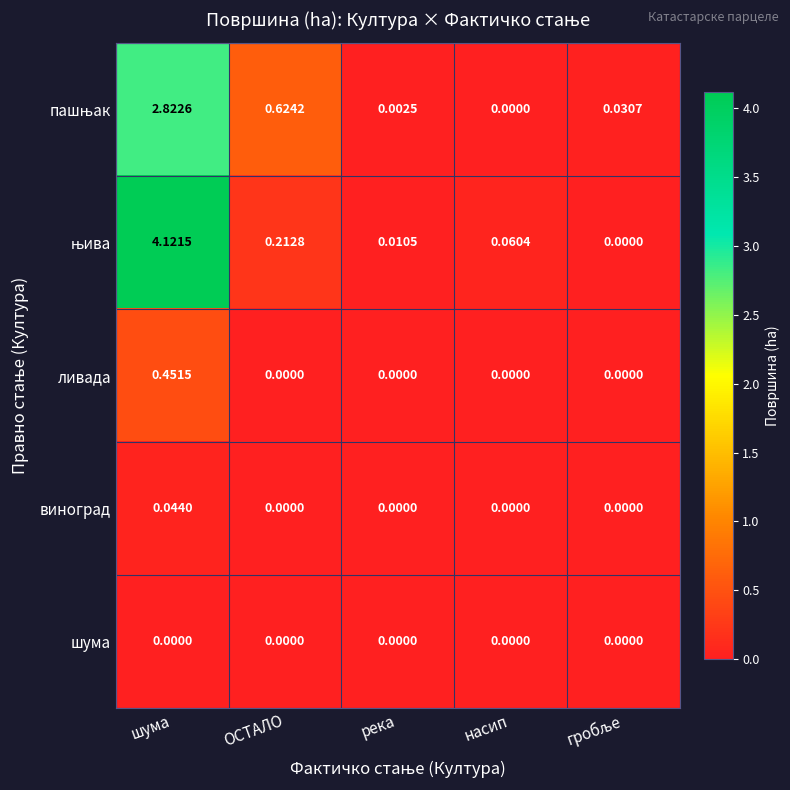

At which category is the sum across all series the highest?

шума